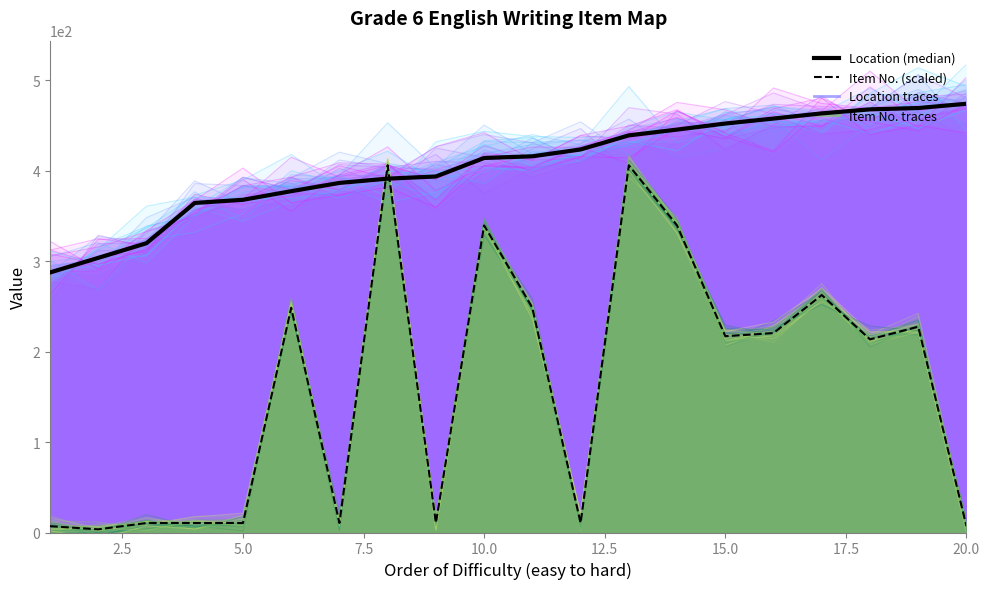

What is the sum of all Item No. trace 0 values?

3220.3